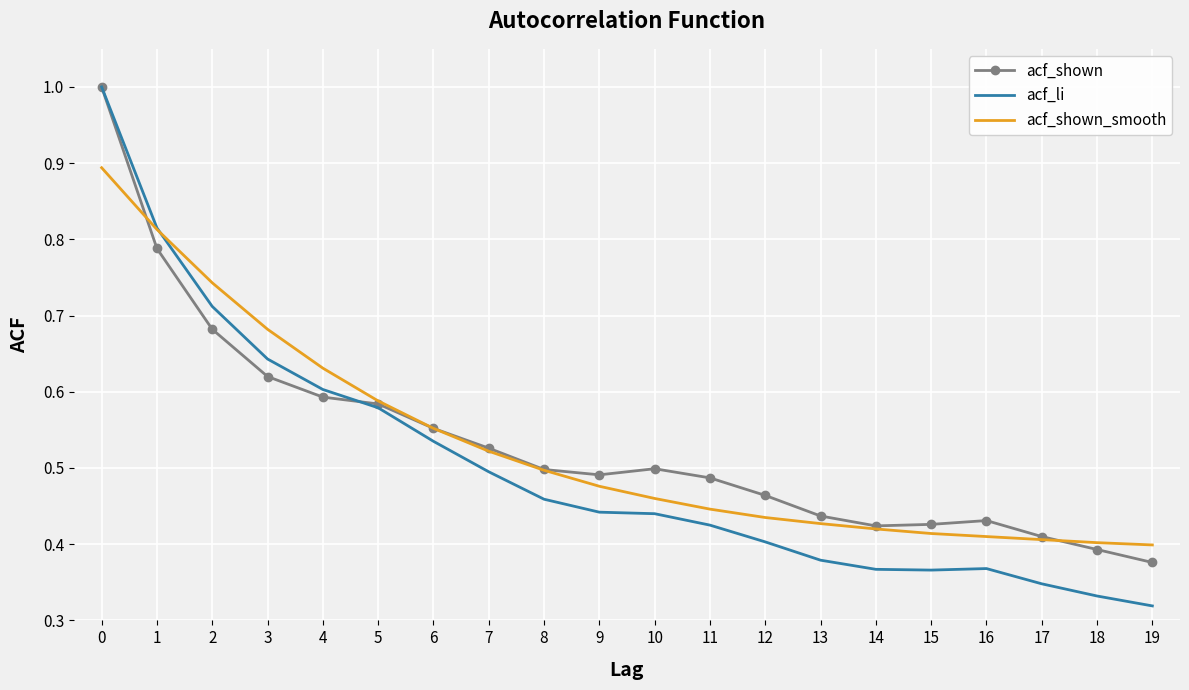

What are all the series names shown in the legend?

acf_shown, acf_li, acf_shown_smooth